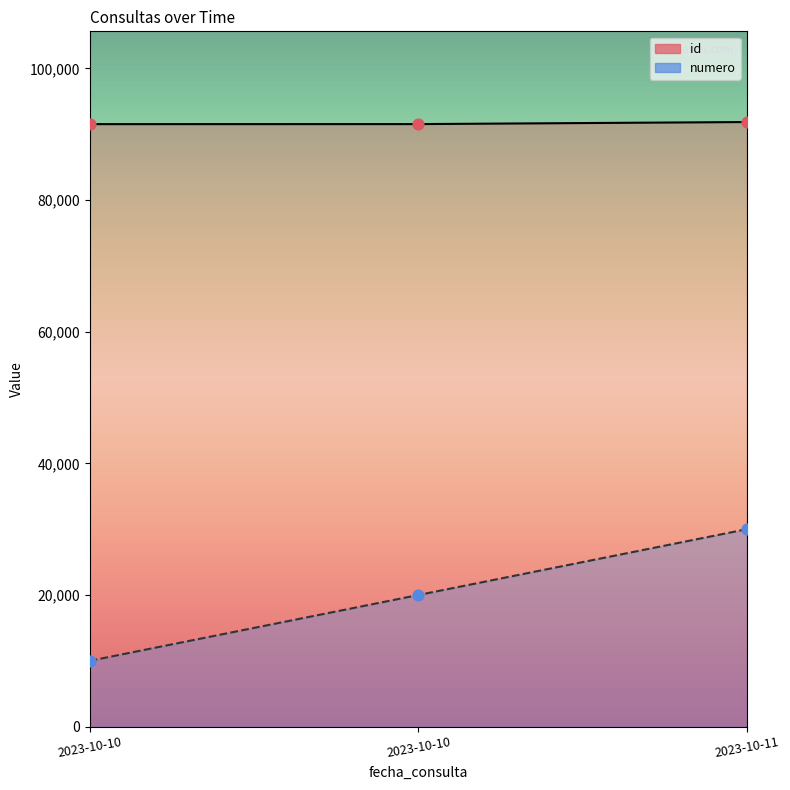

What is the total value across all series at 2023-10-11?

121843